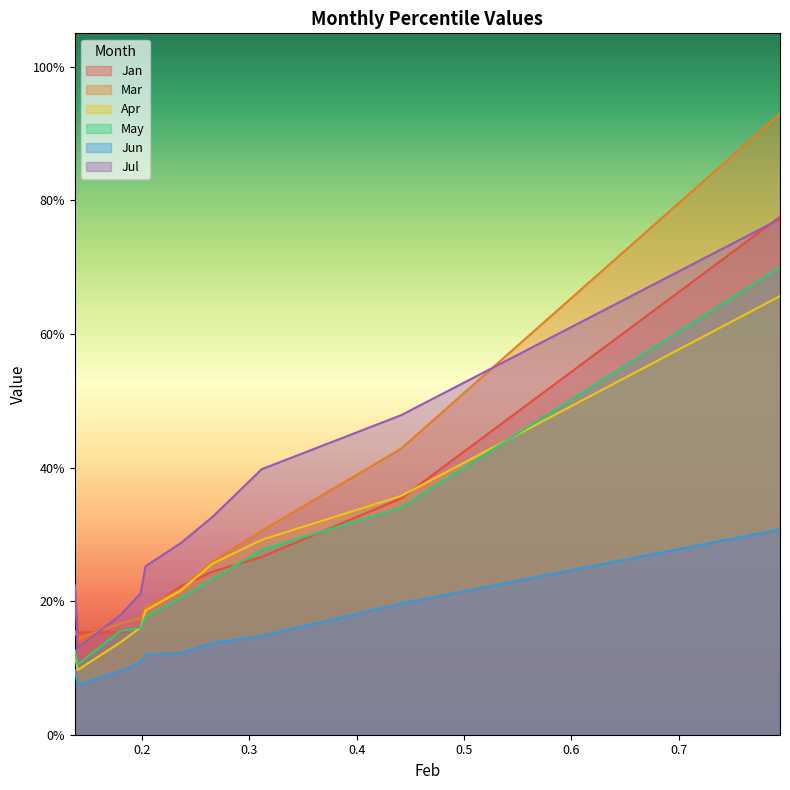

How many lines are shown in the chart?

6